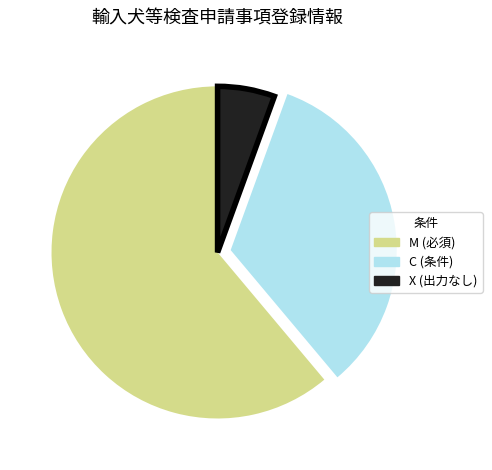

Rank the categories by value from highest to lowest.

M, C, X